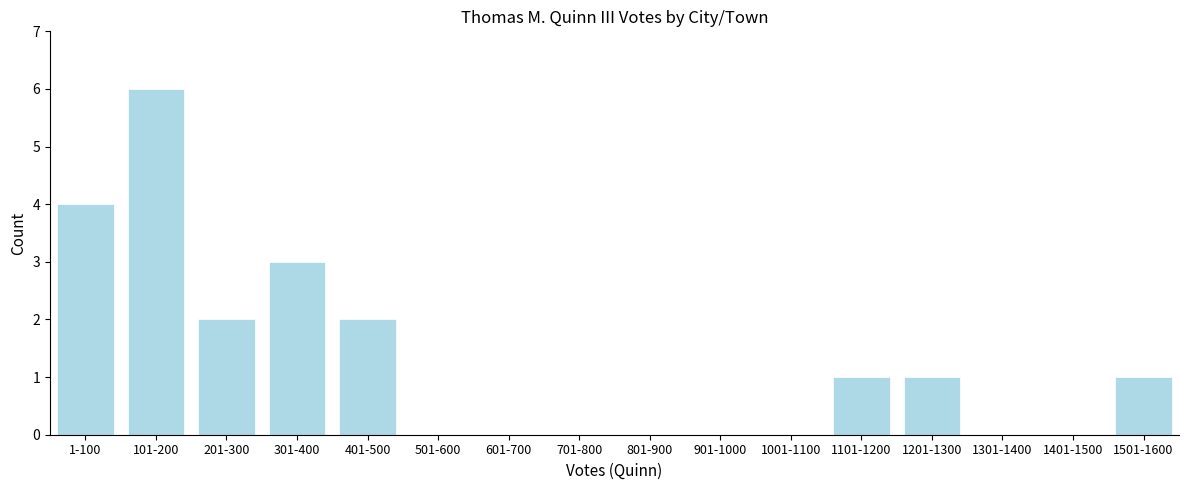

Reading right to left, extract all data points from this chart.

1501-1600=1	1401-1500=0	1301-1400=0	1201-1300=1	1101-1200=1	1001-1100=0	901-1000=0	801-900=0	701-800=0	601-700=0	501-600=0	401-500=2	301-400=3	201-300=2	101-200=6	1-100=4